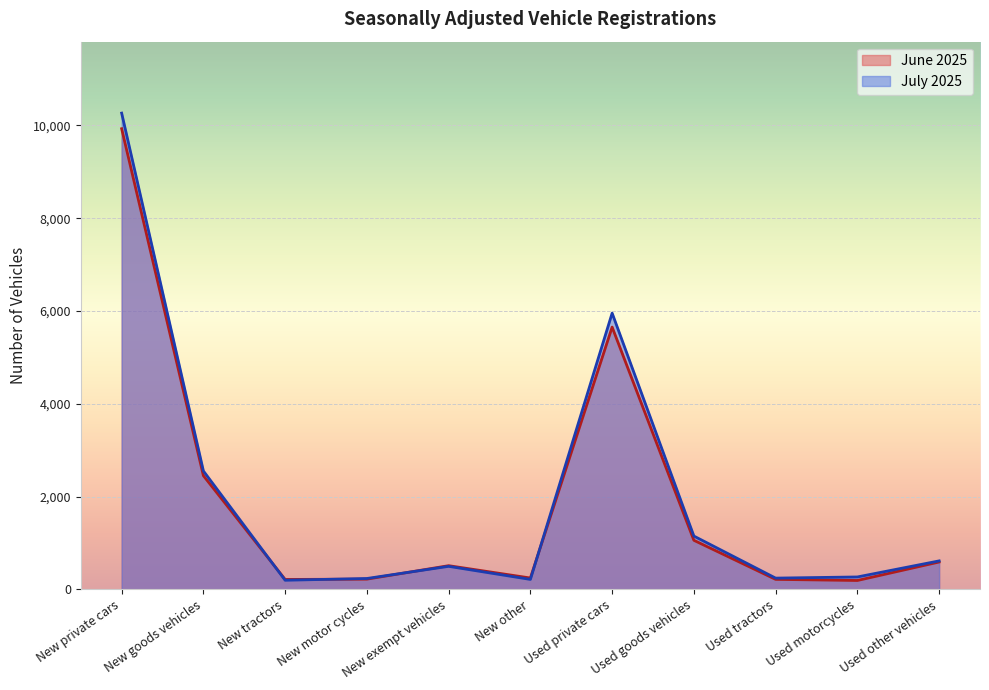

Between New other and Used goods vehicles, which series saw the biggest shift?

July 2025